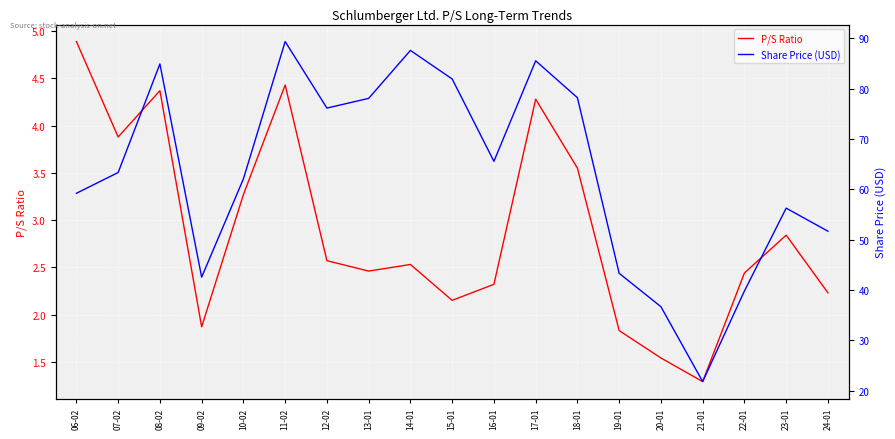

What is the difference between the second highest and minimum values in the Share Price (USD) series?

65.8